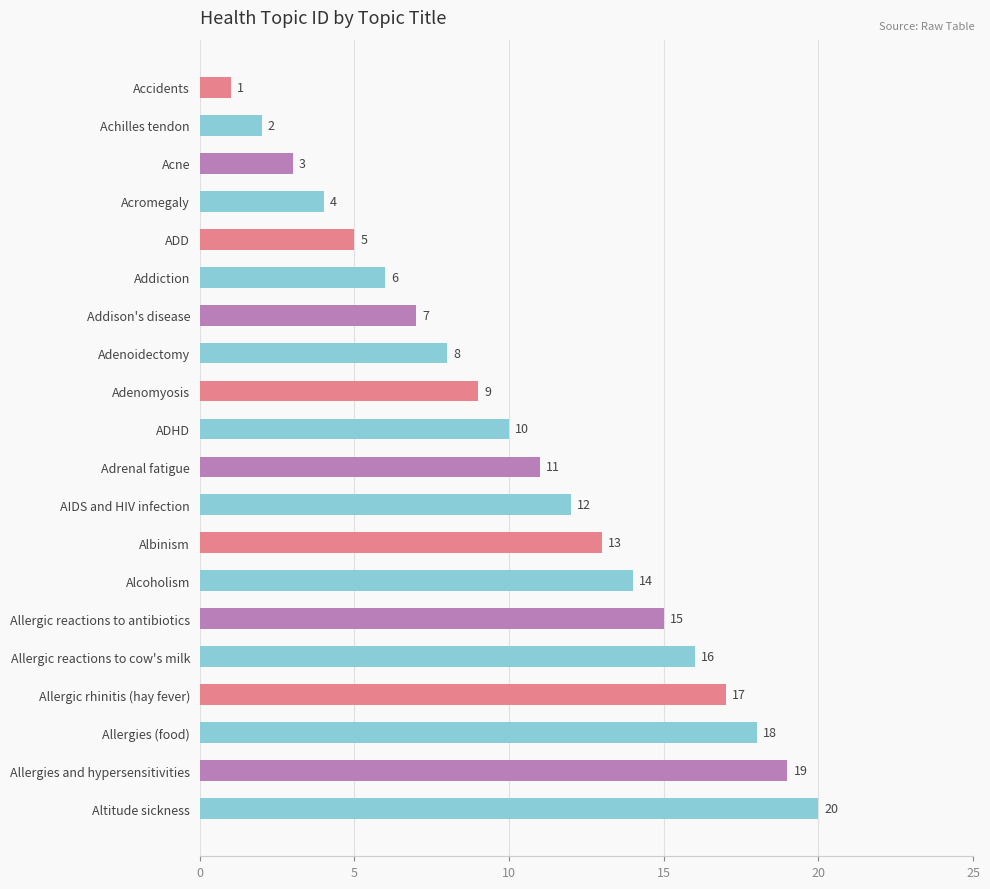

Approximately how many times larger is the value at Allergic reactions to cow's milk compared to ADD?

3.2